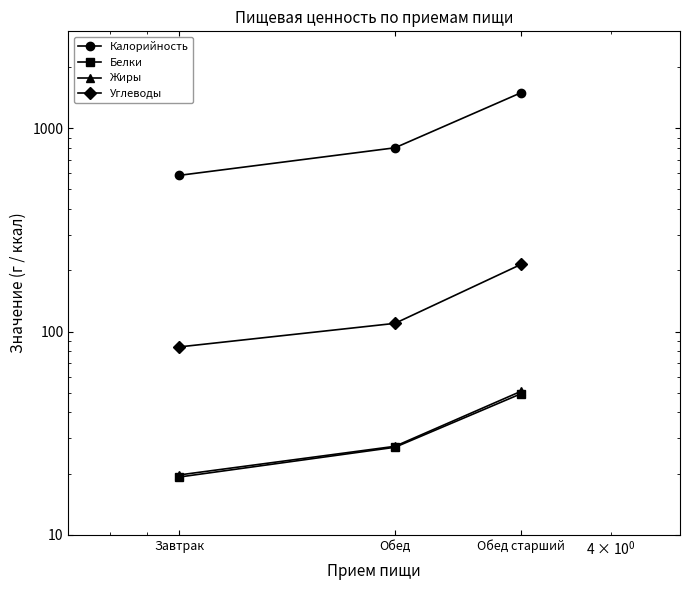

How many series are shown in this chart?

4